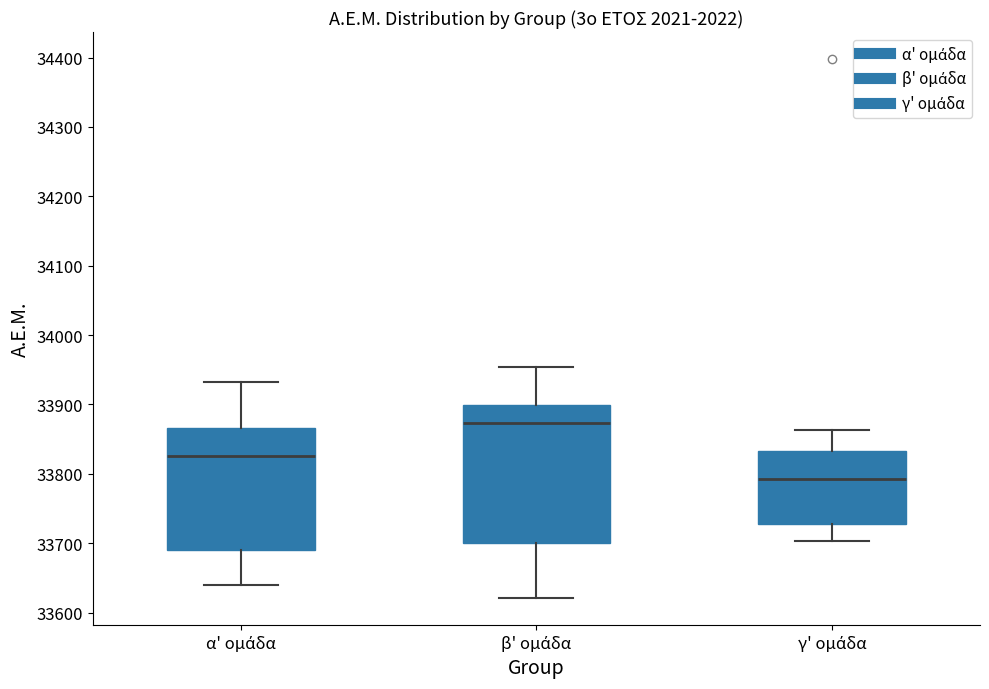

Which box's median line is the lowest?

γ' ομάδα